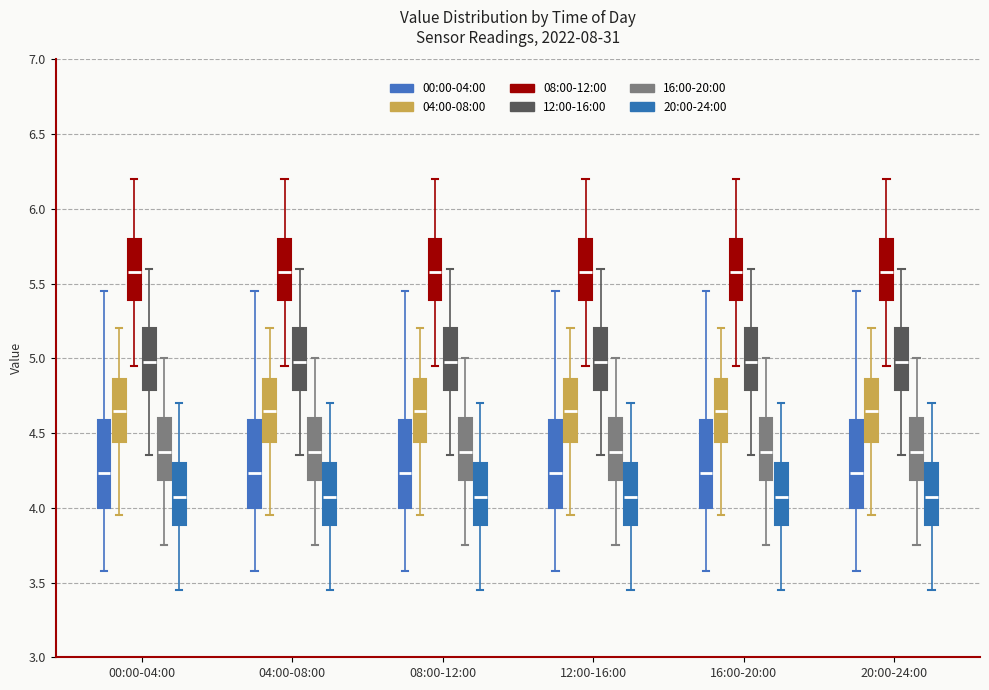

Reading left to right, transcribe this box plot: for each box, give where its median line is, the range the box spans, and where its two whiskers end, as read against the y-axis. The values are not printed on the chart, so give them approximately, as read against the axis.

00:00-04:00 (00:00-04:00): median 4.25, box 4.00 to 4.60, whiskers 3.60 to 5.45
00:00-04:00 (04:00-08:00): median 4.65, box 4.45 to 4.85, whiskers 3.95 to 5.20
00:00-04:00 (08:00-12:00): median 5.60, box 5.40 to 5.80, whiskers 4.95 to 6.20
00:00-04:00 (12:00-16:00): median 5.00, box 4.80 to 5.20, whiskers 4.35 to 5.60
00:00-04:00 (16:00-20:00): median 4.40, box 4.20 to 4.60, whiskers 3.75 to 5.00
00:00-04:00 (20:00-24:00): median 4.10, box 3.90 to 4.30, whiskers 3.45 to 4.70
04:00-08:00 (00:00-04:00): median 4.25, box 4.00 to 4.60, whiskers 3.60 to 5.45
04:00-08:00 (04:00-08:00): median 4.65, box 4.45 to 4.85, whiskers 3.95 to 5.20
04:00-08:00 (08:00-12:00): median 5.60, box 5.40 to 5.80, whiskers 4.95 to 6.20
04:00-08:00 (12:00-16:00): median 5.00, box 4.80 to 5.20, whiskers 4.35 to 5.60
04:00-08:00 (16:00-20:00): median 4.40, box 4.20 to 4.60, whiskers 3.75 to 5.00
04:00-08:00 (20:00-24:00): median 4.10, box 3.90 to 4.30, whiskers 3.45 to 4.70
08:00-12:00 (00:00-04:00): median 4.25, box 4.00 to 4.60, whiskers 3.60 to 5.45
08:00-12:00 (04:00-08:00): median 4.65, box 4.45 to 4.85, whiskers 3.95 to 5.20
08:00-12:00 (08:00-12:00): median 5.60, box 5.40 to 5.80, whiskers 4.95 to 6.20
08:00-12:00 (12:00-16:00): median 5.00, box 4.80 to 5.20, whiskers 4.35 to 5.60
08:00-12:00 (16:00-20:00): median 4.40, box 4.20 to 4.60, whiskers 3.75 to 5.00
08:00-12:00 (20:00-24:00): median 4.10, box 3.90 to 4.30, whiskers 3.45 to 4.70
12:00-16:00 (00:00-04:00): median 4.25, box 4.00 to 4.60, whiskers 3.60 to 5.45
12:00-16:00 (04:00-08:00): median 4.65, box 4.45 to 4.85, whiskers 3.95 to 5.20
12:00-16:00 (08:00-12:00): median 5.60, box 5.40 to 5.80, whiskers 4.95 to 6.20
12:00-16:00 (12:00-16:00): median 5.00, box 4.80 to 5.20, whiskers 4.35 to 5.60
12:00-16:00 (16:00-20:00): median 4.40, box 4.20 to 4.60, whiskers 3.75 to 5.00
12:00-16:00 (20:00-24:00): median 4.10, box 3.90 to 4.30, whiskers 3.45 to 4.70
16:00-20:00 (00:00-04:00): median 4.25, box 4.00 to 4.60, whiskers 3.60 to 5.45
16:00-20:00 (04:00-08:00): median 4.65, box 4.45 to 4.85, whiskers 3.95 to 5.20
16:00-20:00 (08:00-12:00): median 5.60, box 5.40 to 5.80, whiskers 4.95 to 6.20
16:00-20:00 (12:00-16:00): median 5.00, box 4.80 to 5.20, whiskers 4.35 to 5.60
16:00-20:00 (16:00-20:00): median 4.40, box 4.20 to 4.60, whiskers 3.75 to 5.00
16:00-20:00 (20:00-24:00): median 4.10, box 3.90 to 4.30, whiskers 3.45 to 4.70
20:00-24:00 (00:00-04:00): median 4.25, box 4.00 to 4.60, whiskers 3.60 to 5.45
20:00-24:00 (04:00-08:00): median 4.65, box 4.45 to 4.85, whiskers 3.95 to 5.20
20:00-24:00 (08:00-12:00): median 5.60, box 5.40 to 5.80, whiskers 4.95 to 6.20
20:00-24:00 (12:00-16:00): median 5.00, box 4.80 to 5.20, whiskers 4.35 to 5.60
20:00-24:00 (16:00-20:00): median 4.40, box 4.20 to 4.60, whiskers 3.75 to 5.00
20:00-24:00 (20:00-24:00): median 4.10, box 3.90 to 4.30, whiskers 3.45 to 4.70